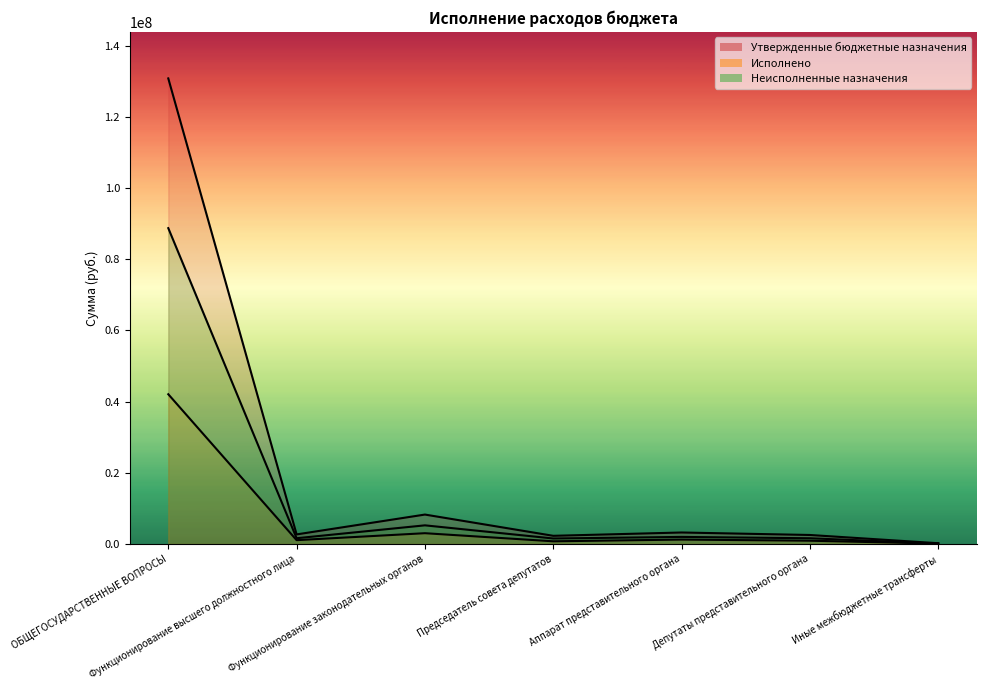

What is the label of the 1st point from the right?

Иные межбюджетные трансферты